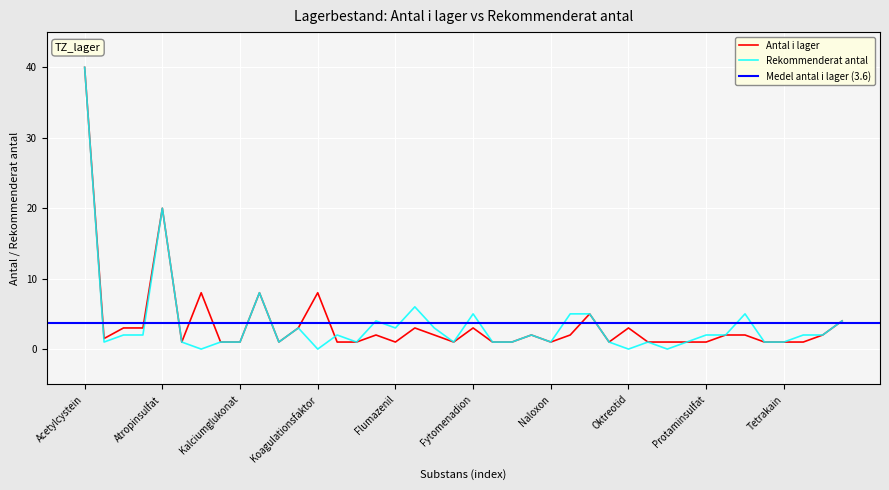

Reading right to left, list all the values displayed in this chart.

Antal i lager: 4.0	2.0	1.0	1.0	1.0	2.0	2.0	1.0	1.0	1.0	1.0	3.0	1.0	5.0	2.0	1.0	2.0	1.0	1.0	3.0	1.0	2.0	3.0	1.0	2.0	1.0	1.0	8.0	3.0	1.0	8.0	1.0	1.0	8.0	1.0	20.0	3.0	3.0	1.5	40.0
Rekommenderat antal: 4.0	2.0	2.0	1.0	1.0	5.0	2.0	2.0	1.0	0.0	1.0	0.0	1.0	5.0	5.0	1.0	2.0	1.0	1.0	5.0	1.0	3.0	6.0	3.0	4.0	1.0	2.0	0.0	3.0	1.0	8.0	1.0	1.0	0.0	1.0	20.0	2.0	2.0	1.0	40.0